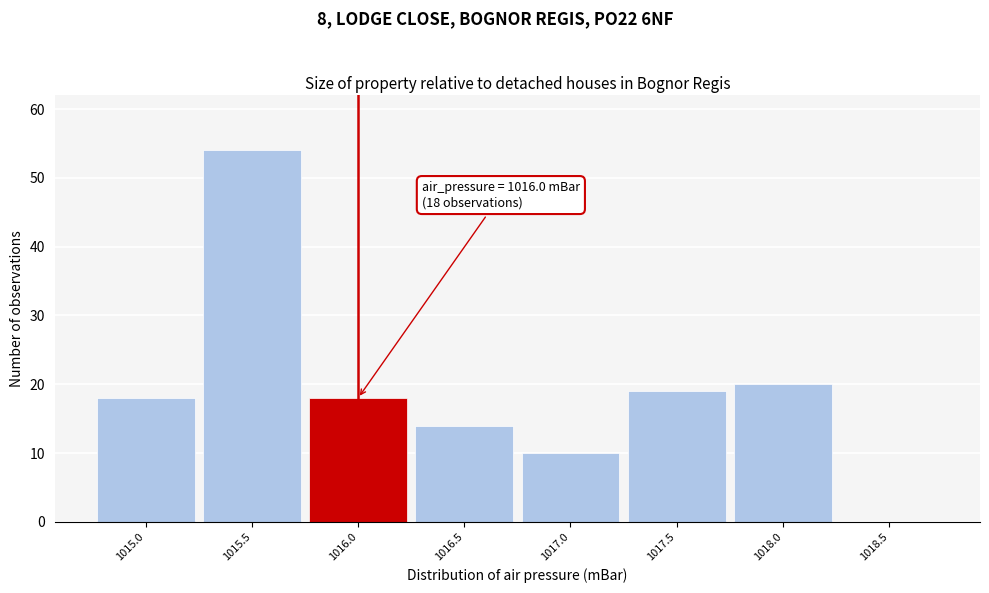

Which range on the x-axis has the tallest bar?

1015.25 to 1015.75